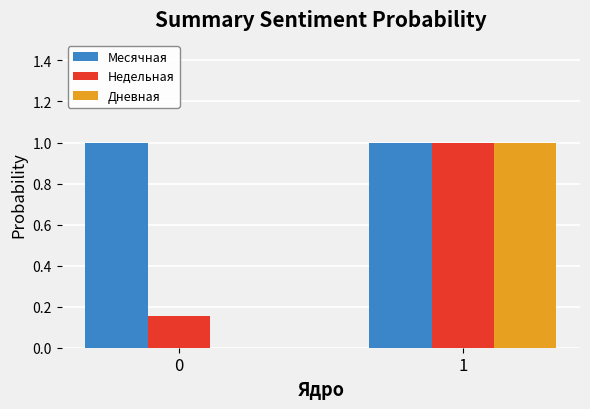

Which series has the largest total across all categories?

Месячная